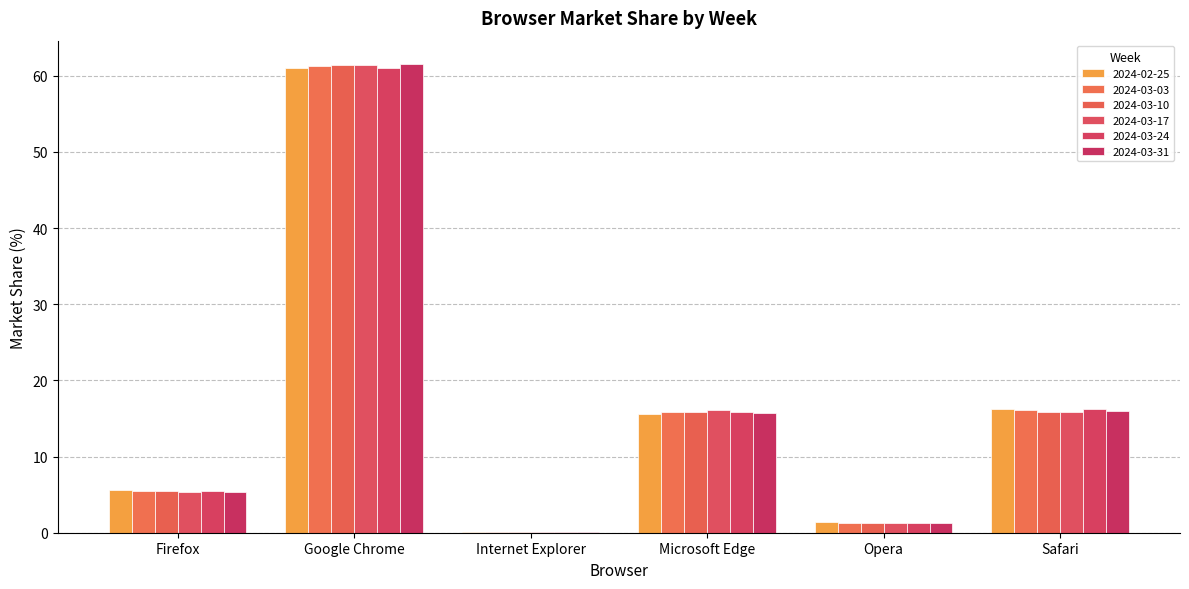

What is the label of the 6th bar from the right?

Firefox